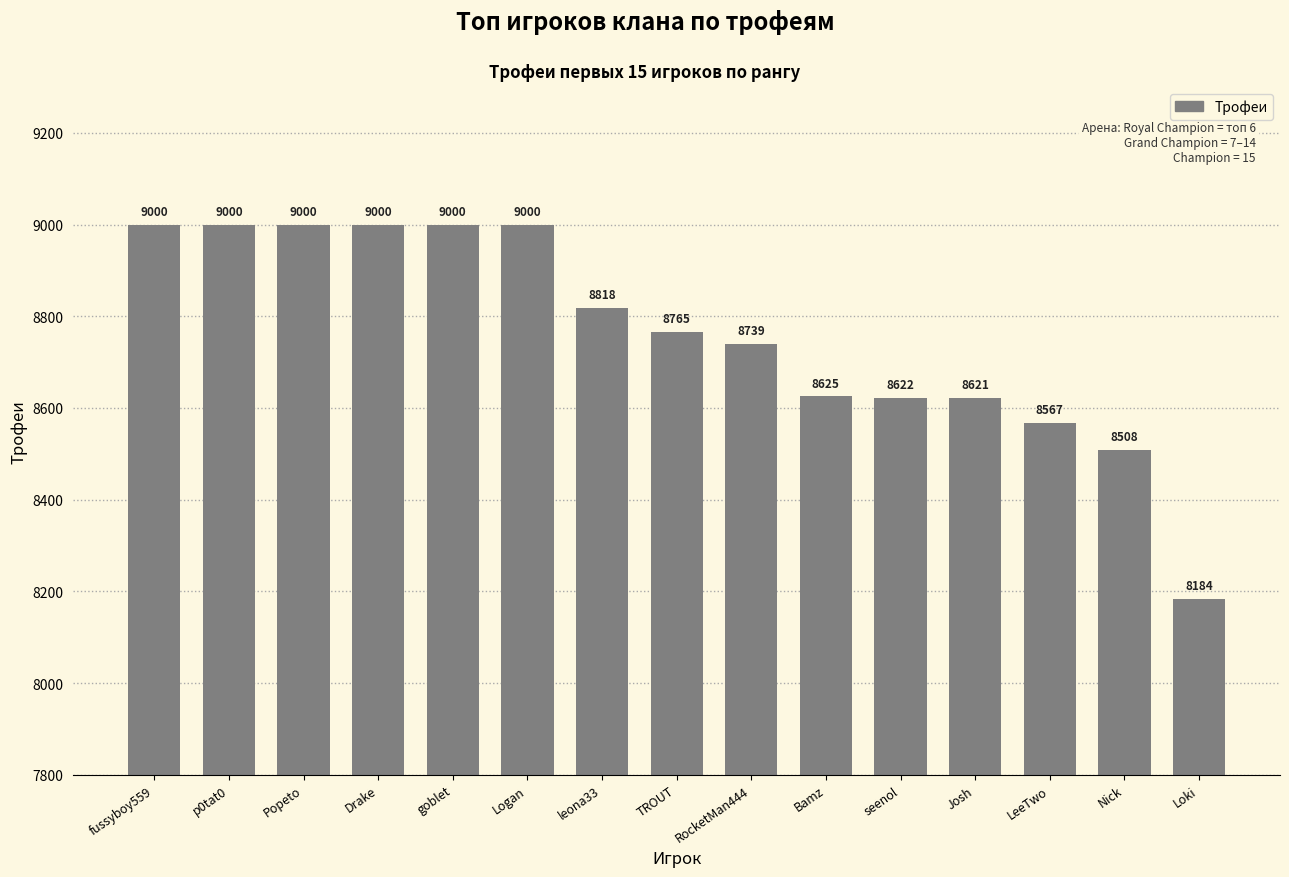

What is the approximate value at Popeto?

9000